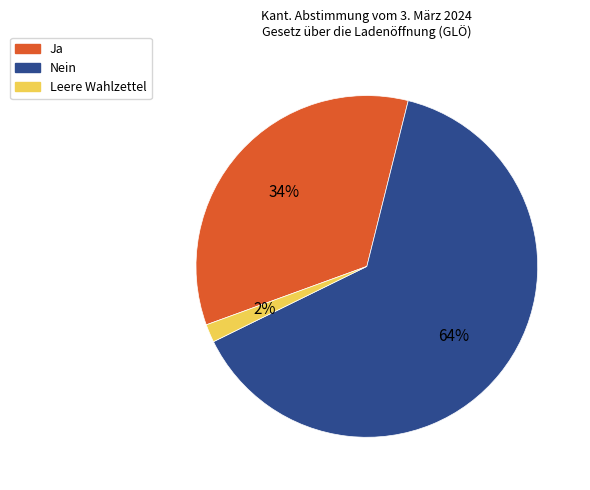

Is the sum of Leere Wahlzettel and Ja greater than half?

No